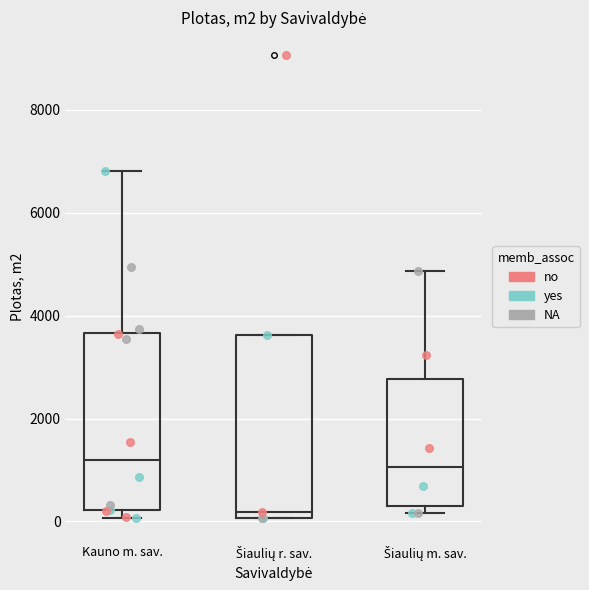

Reading left to right, transcribe this box plot: for each box, give where its median line is, the range the box spans, and where its two whiskers end, as read against the y-axis. The values are not printed on the chart, so give them approximately, as read against the axis.

Kauno m. sav.: median 1200, box 200 to 3600, whiskers 0 to 6800
Šiaulių r. sav.: median 200, box 0 to 3600, whiskers 0 to 3600
Šiaulių m. sav.: median 1000, box 400 to 2800, whiskers 200 to 4800